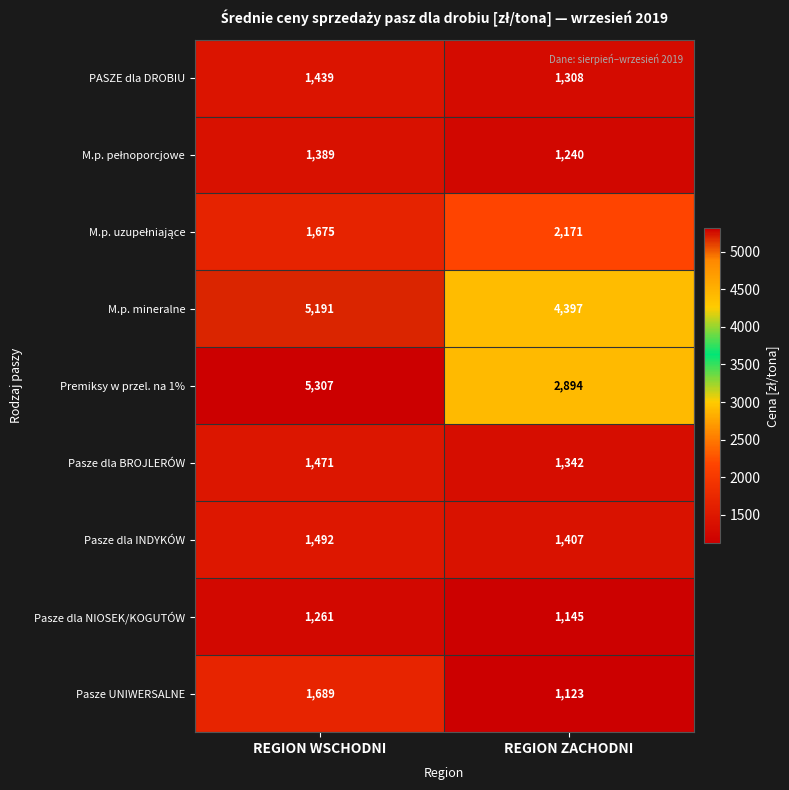

What is the minimum value shown in the chart?

1123